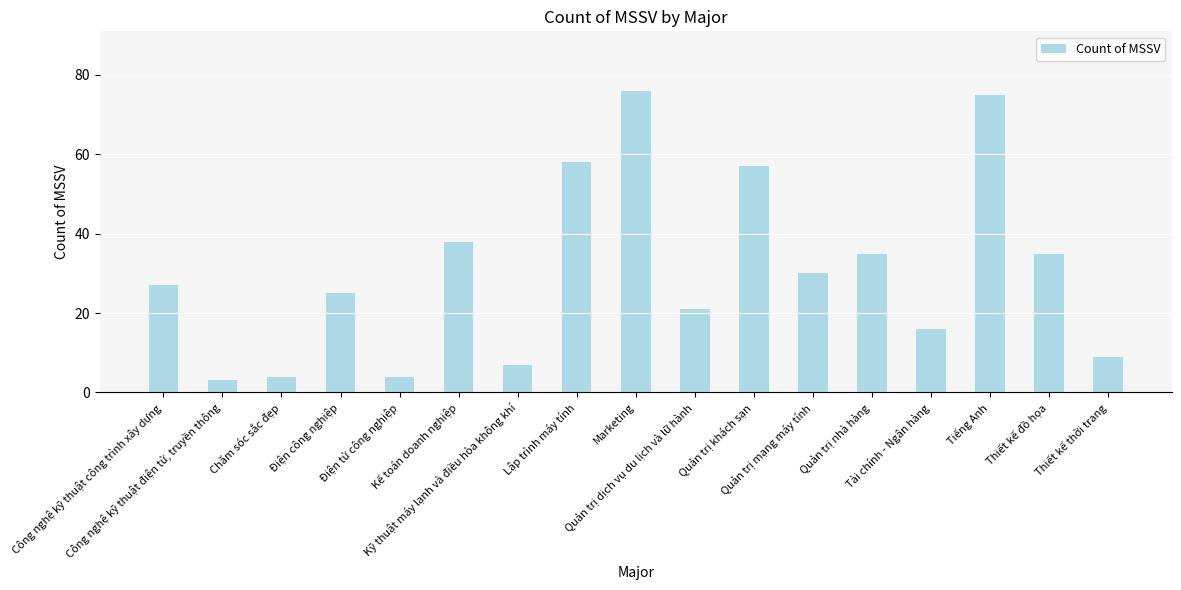

What is the label of the 8th bar from the left?

Lập trình máy tính